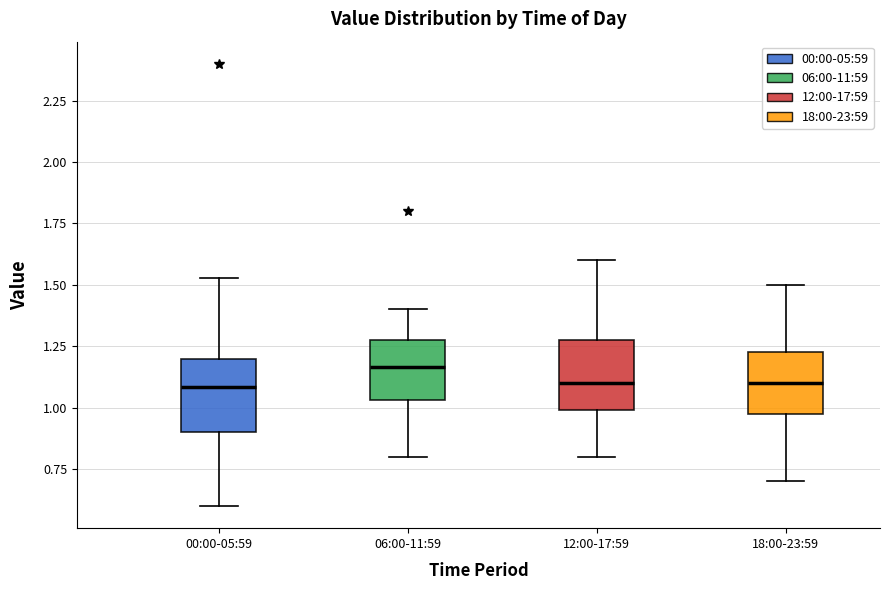

Reading left to right, read every box against the y-axis: the position of its median line, the range the box covers, and the ends of its whiskers. The values are not printed on the chart, so give them approximately, as read against the axis.

00:00-05:59: median 1.10, box 0.90 to 1.20, whiskers 0.60 to 1.55
06:00-11:59: median 1.15, box 1.05 to 1.30, whiskers 0.80 to 1.40
12:00-17:59: median 1.10, box 1.00 to 1.30, whiskers 0.80 to 1.60
18:00-23:59: median 1.10, box 1.00 to 1.25, whiskers 0.70 to 1.50